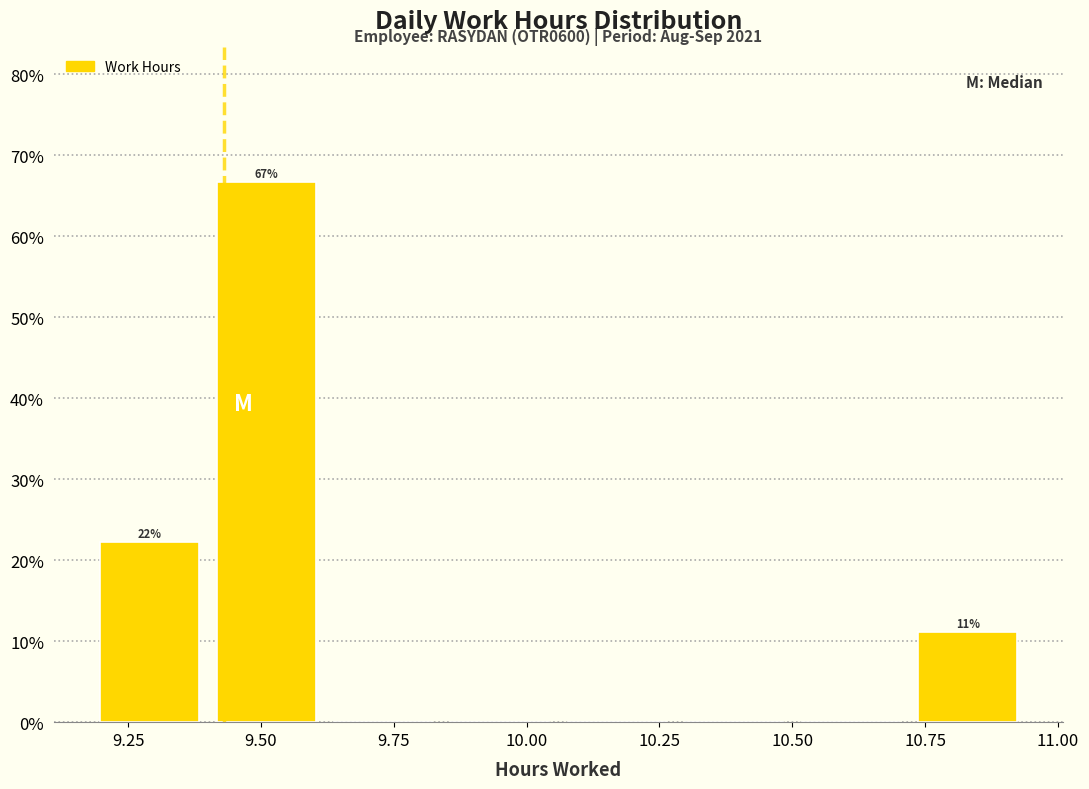

Over which range of the x-axis is the bar tallest?

9.40 to 9.62